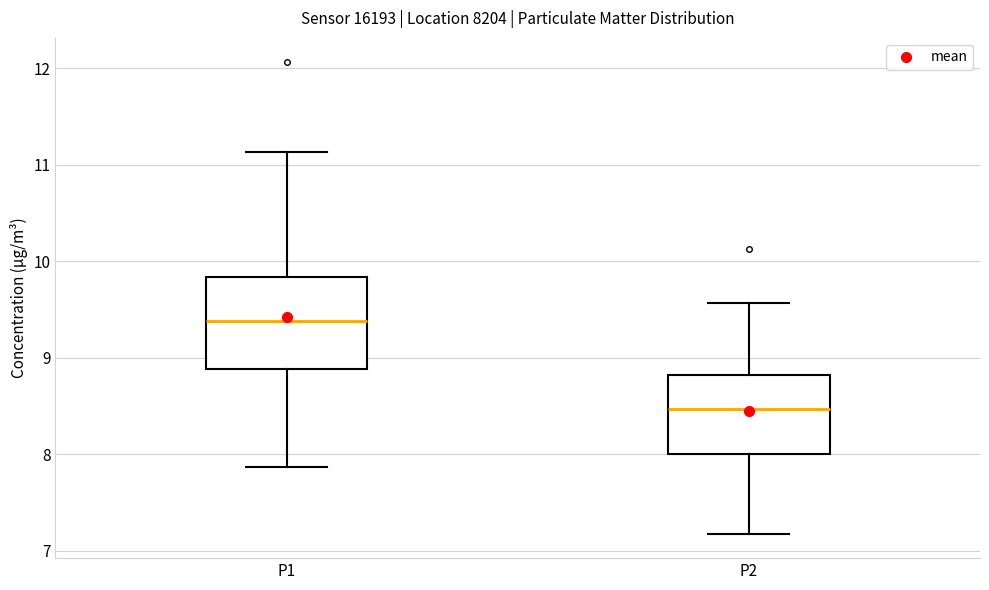

Where does the upper whisker of the box for P1 end on the y-axis? The values are not printed on the chart, so give them approximately, as read against the axis.

11.1